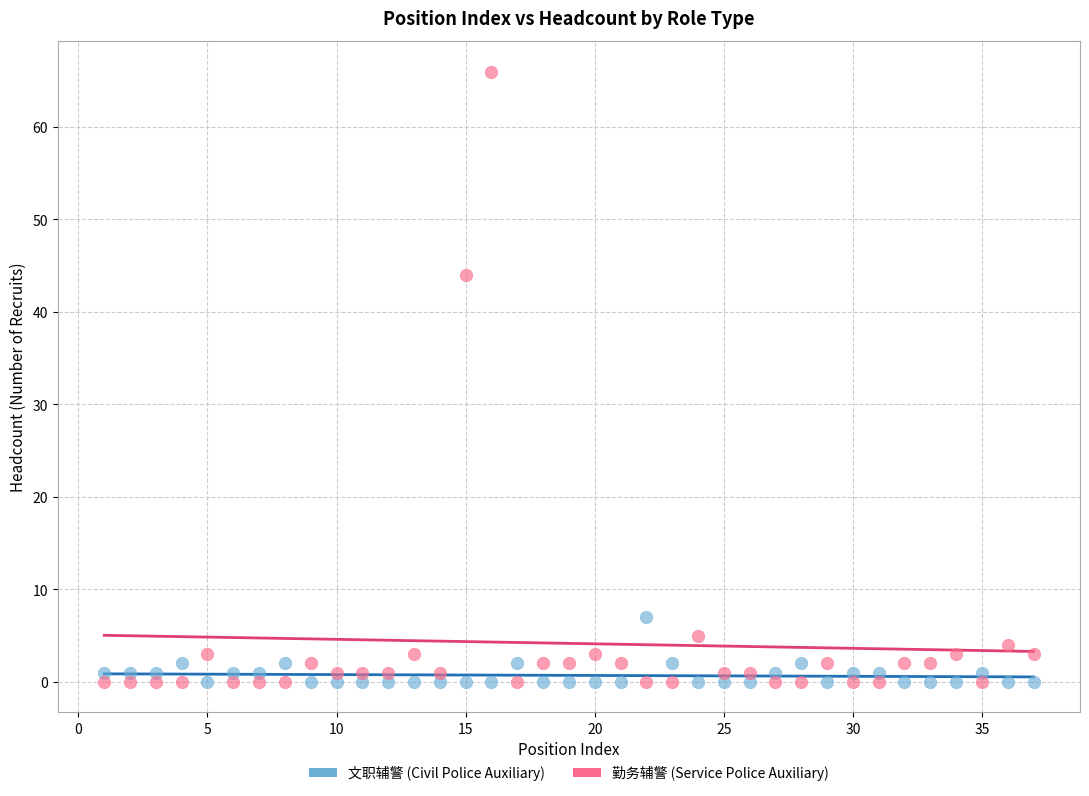

Which series has the largest Y range (max minus min)?

勤务辅警 (Service Police Auxiliary)